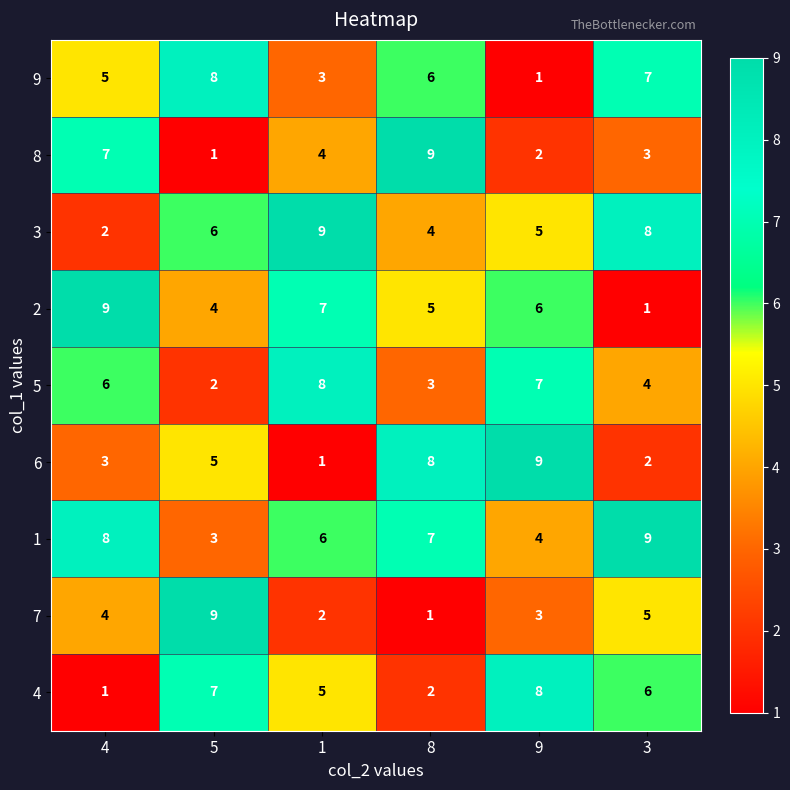

Is the value of 8 at 4 greater than the value of 6 at 9?

No